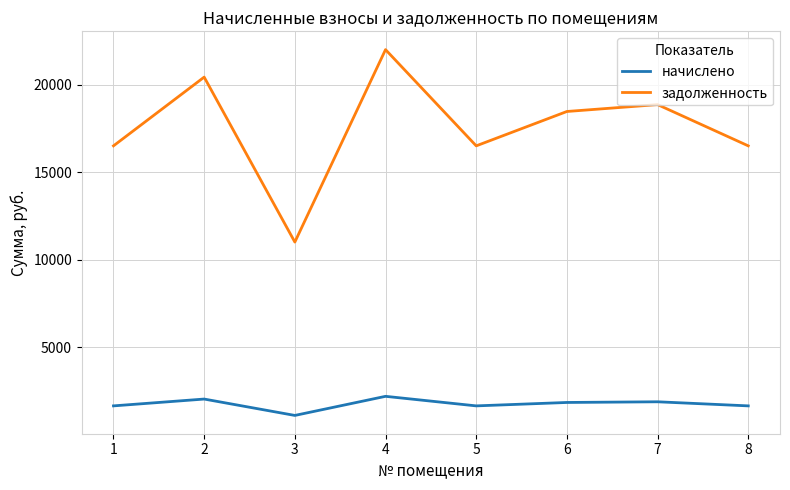

At which category is the sum across all series the highest?

4